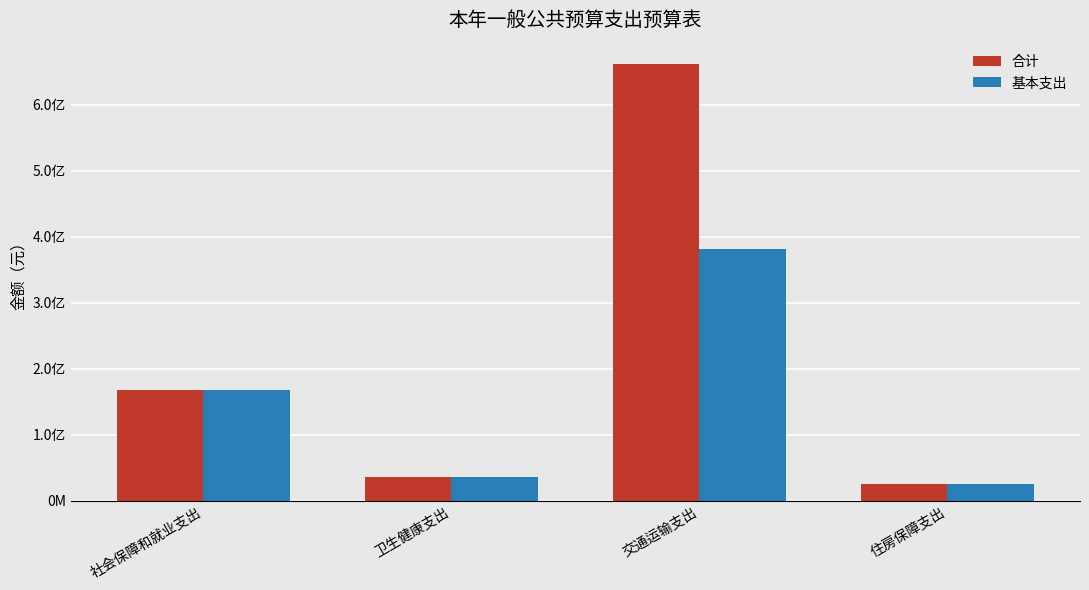

Are the bars horizontal?

No